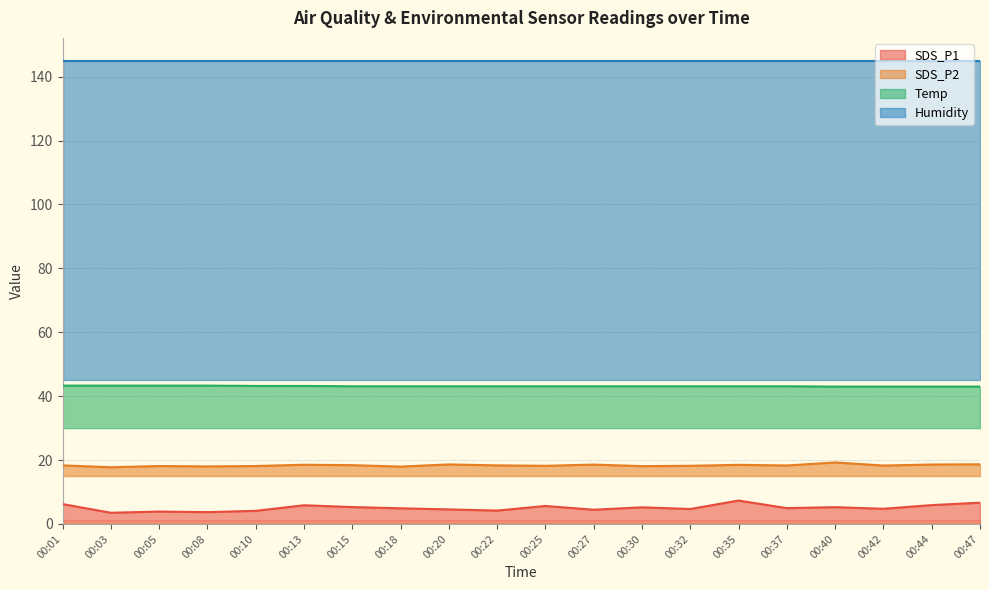

Which series changed the most between 00:13 and 00:40?

SDS_P2